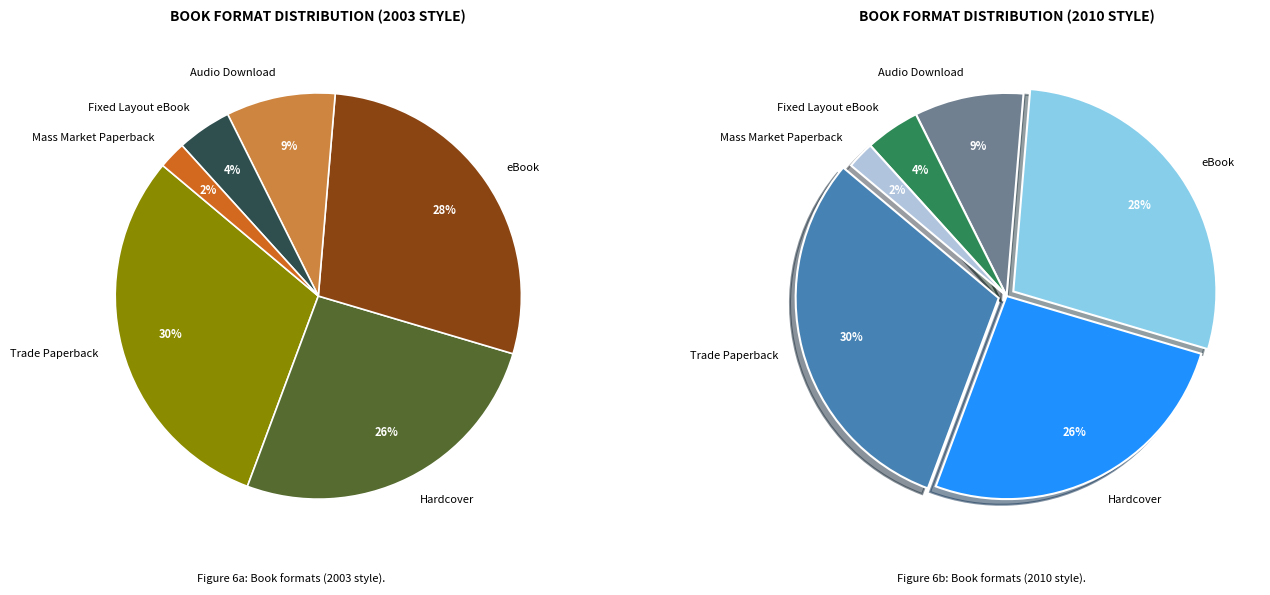

Which slice is the smallest?

Mass Market Paperback